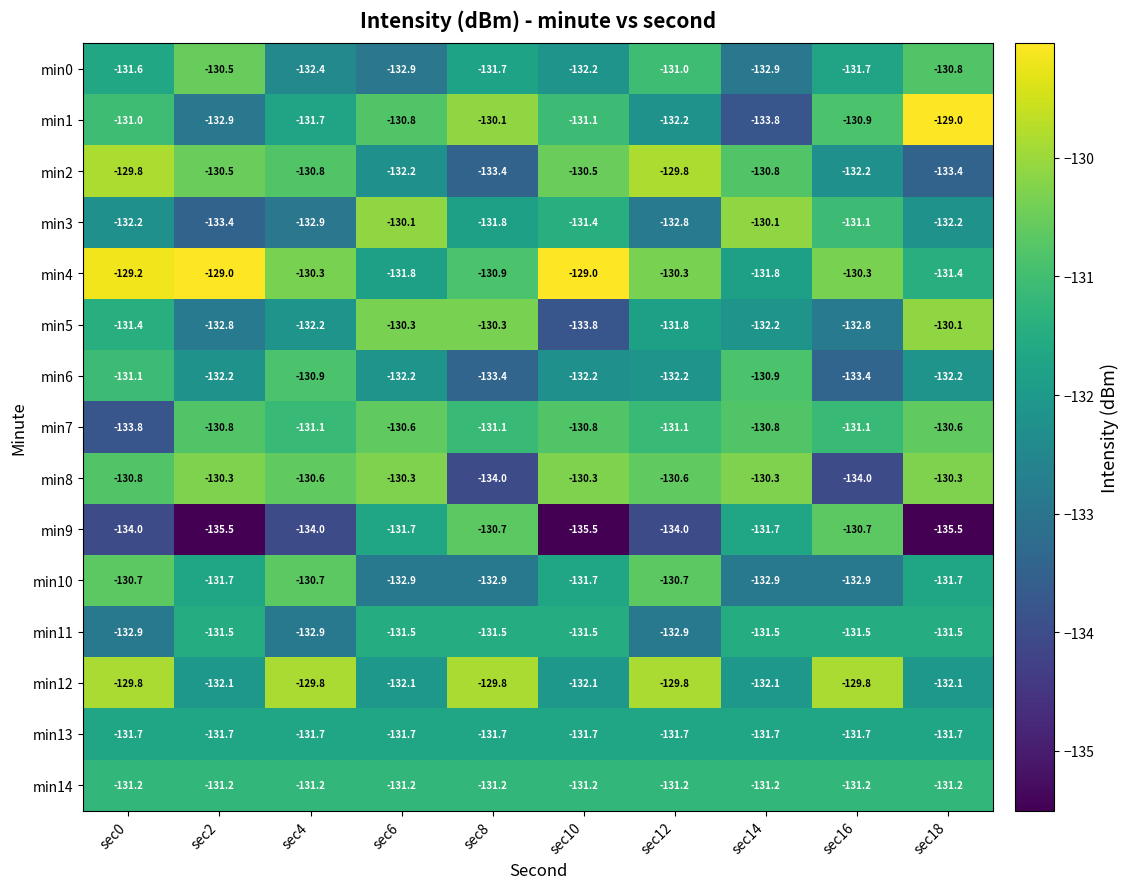

The value of min9 at sec8 is -130.7. True or false?

True